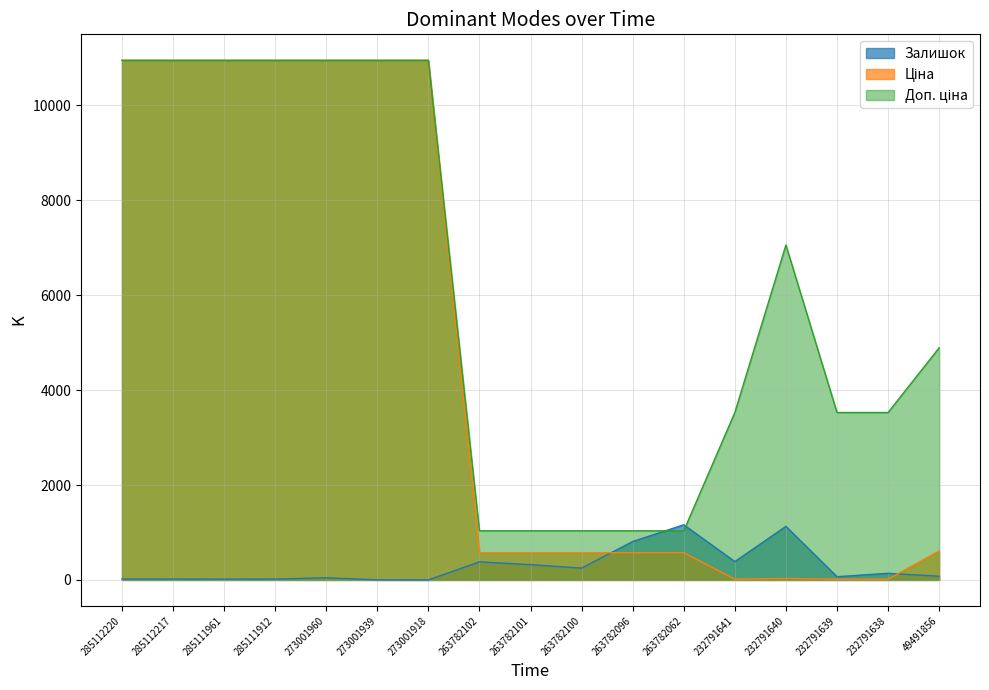

What is the total value across all series at 285112220?

21921.9